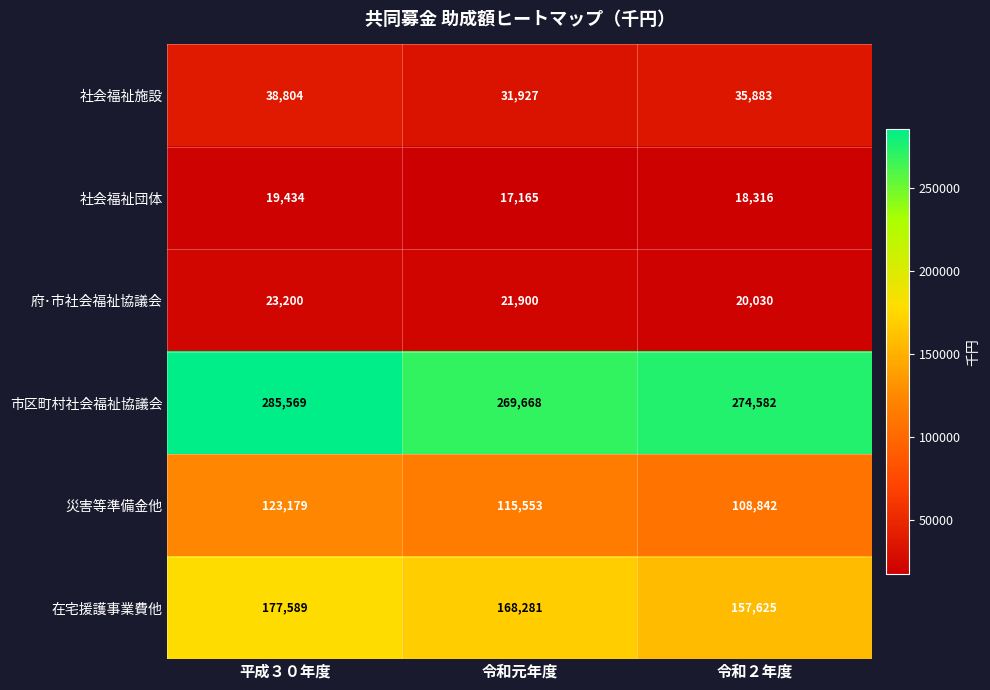

How many distinct data groups are displayed?

6